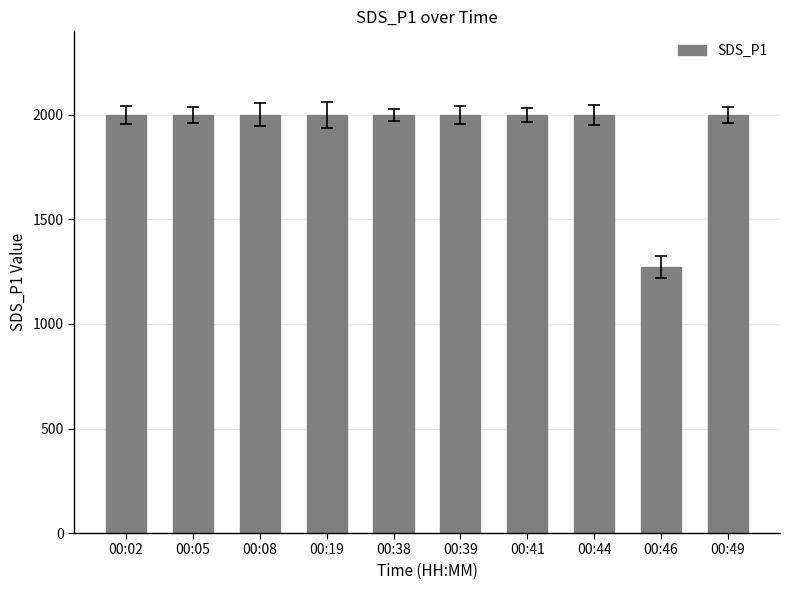

Does the chart contain stacked bars?

No